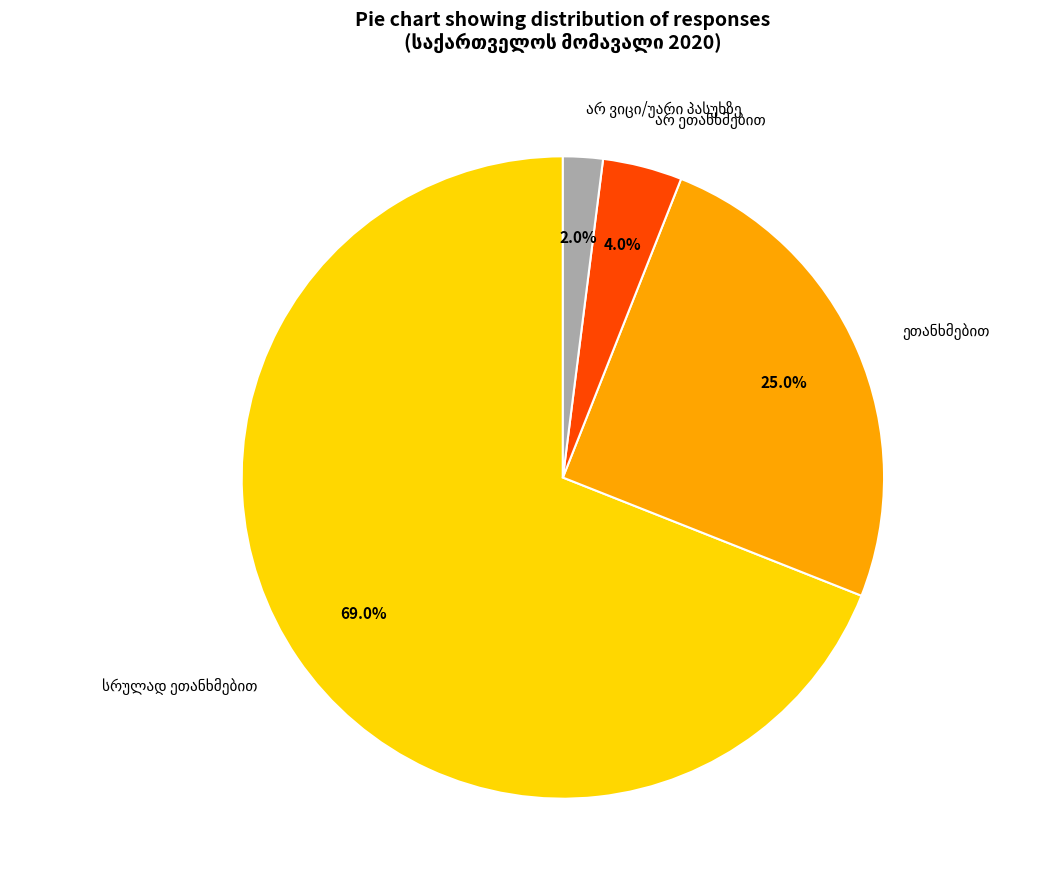

Does any single category account for the majority?

Yes